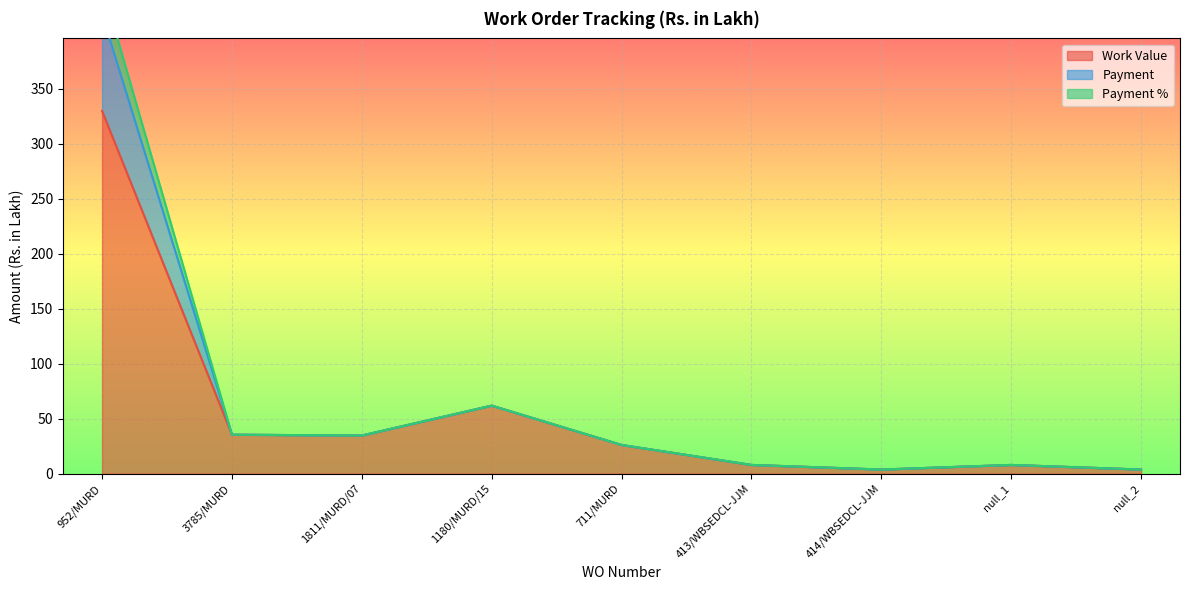

How many series are shown in this chart?

3